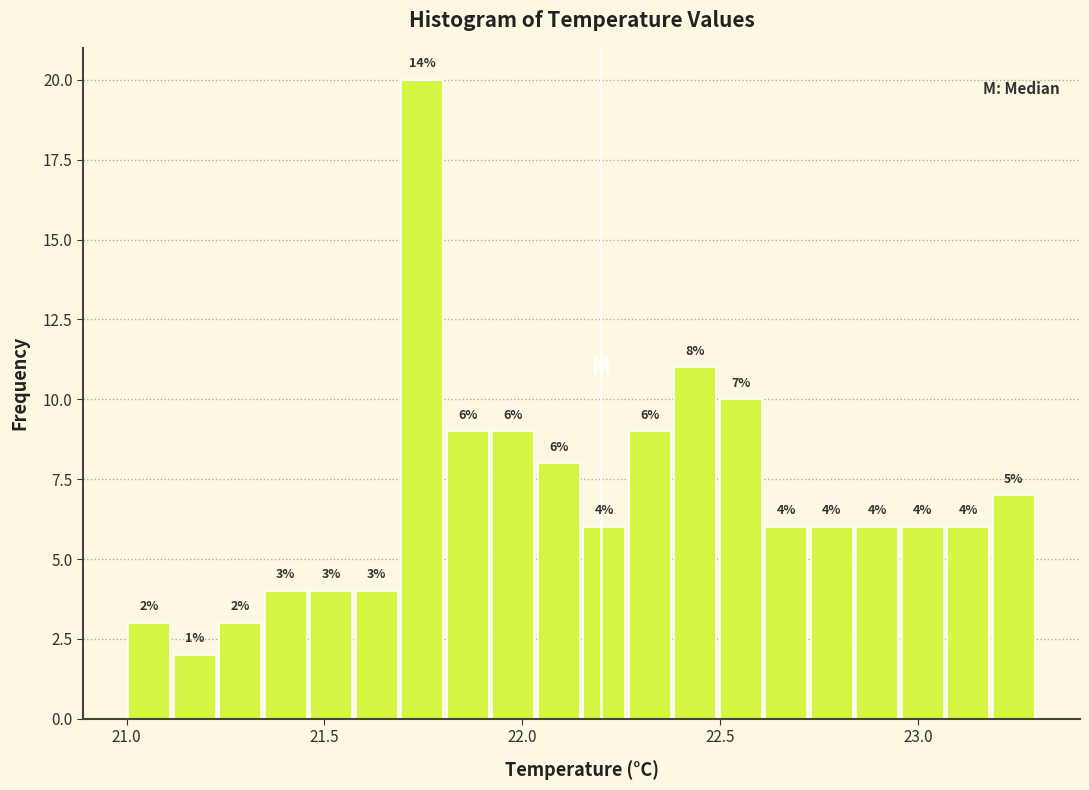

Read against the x-axis, roughly where is the centre of the tallest bar?

21.75